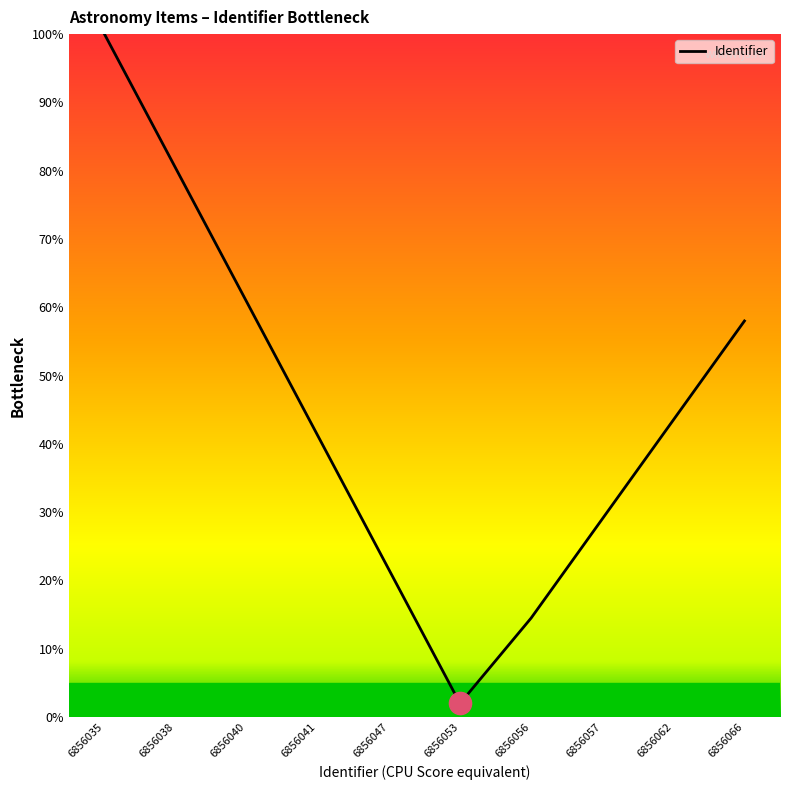

What is the change in value from 6856035 to 6856062?

-56.5